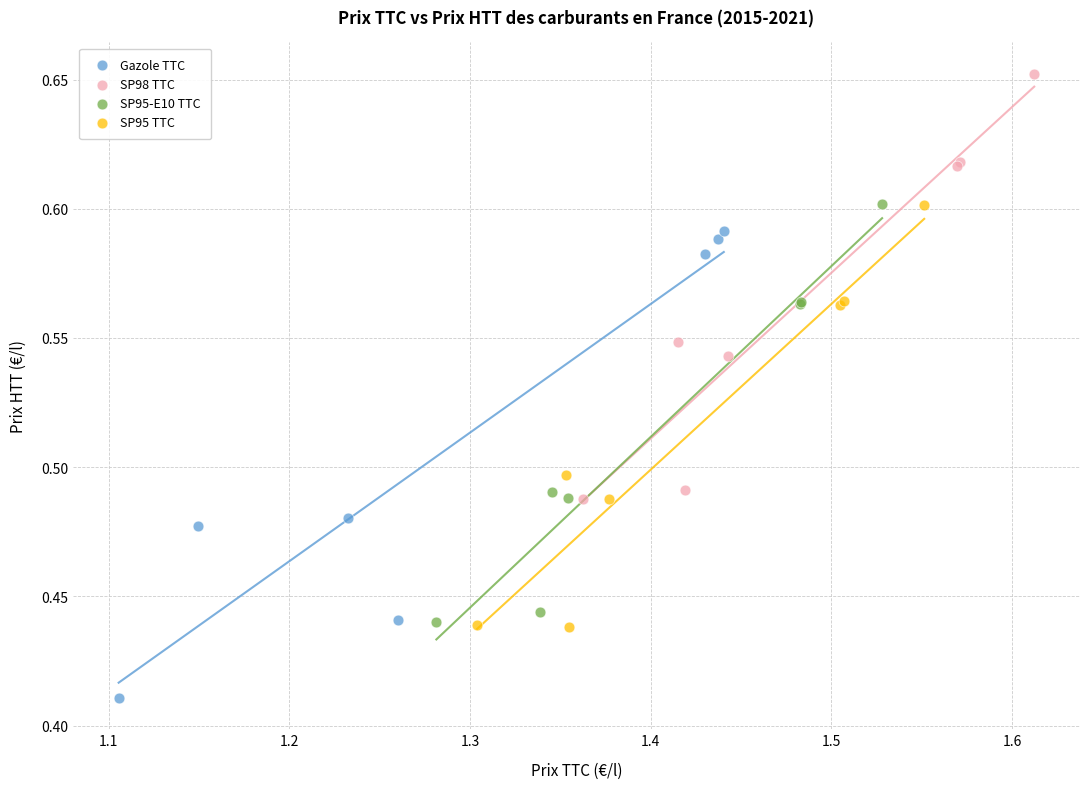

Which series has the widest spread of Y values?

Gazole TTC